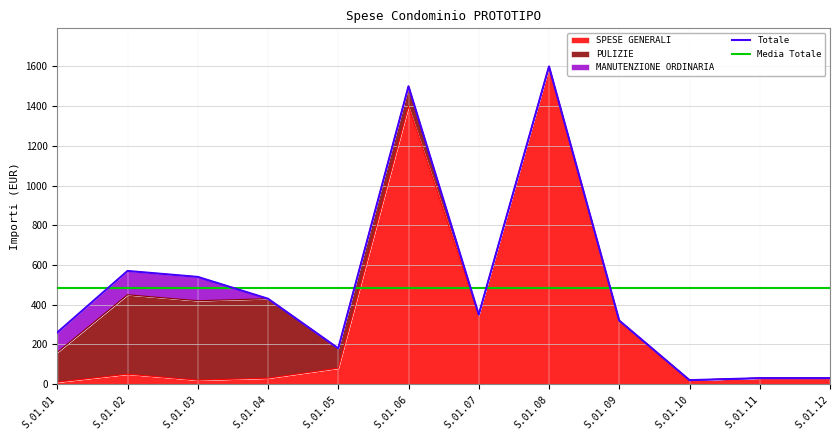

True or false: MANUTENZIONE ORDINARIA has a value of 0 at S.01.11.

True